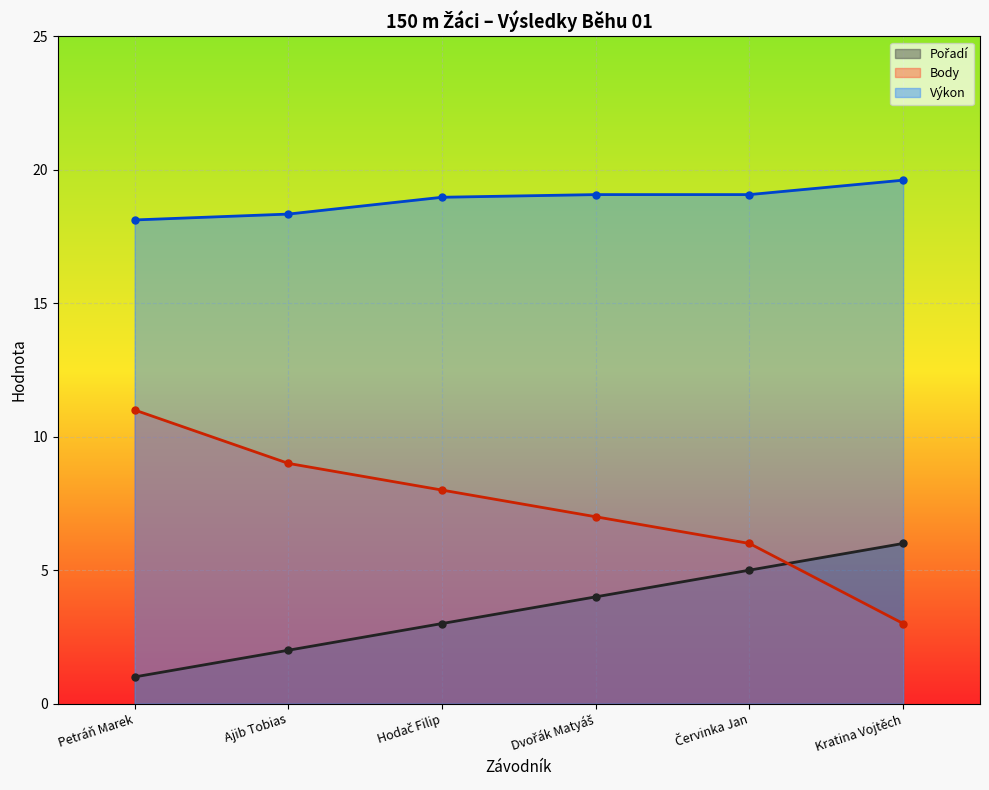

Read the Výkon value at Červinka Jan.

19.1